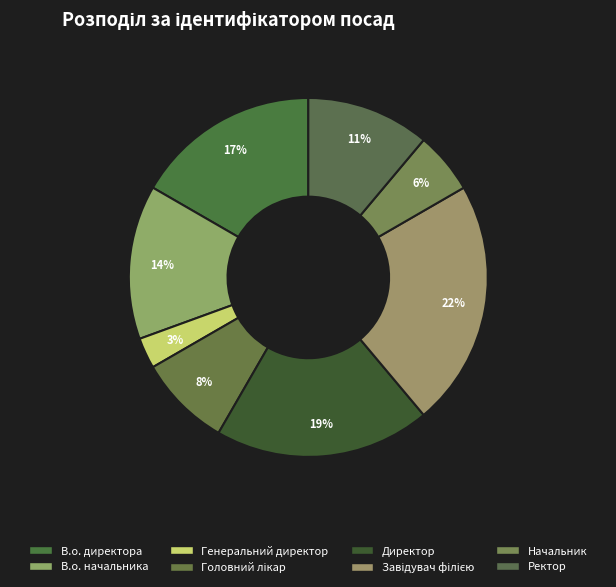

Between Головний лікар and Генеральний директор, which is larger?

Головний лікар